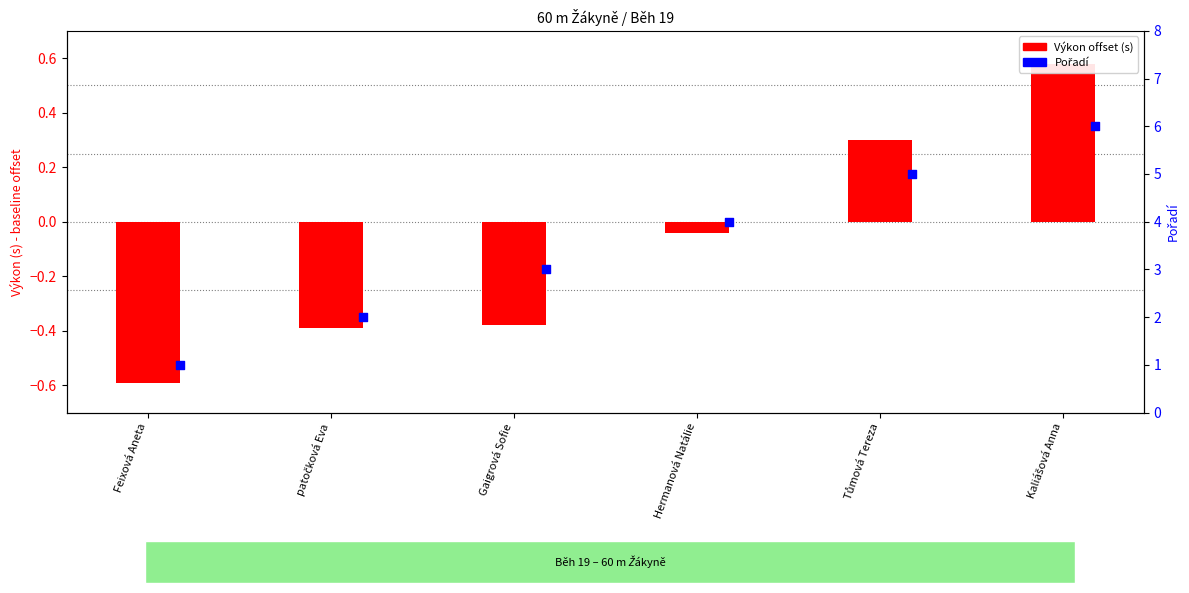

What is the total value across all series at Tůmová Tereza?

5.3